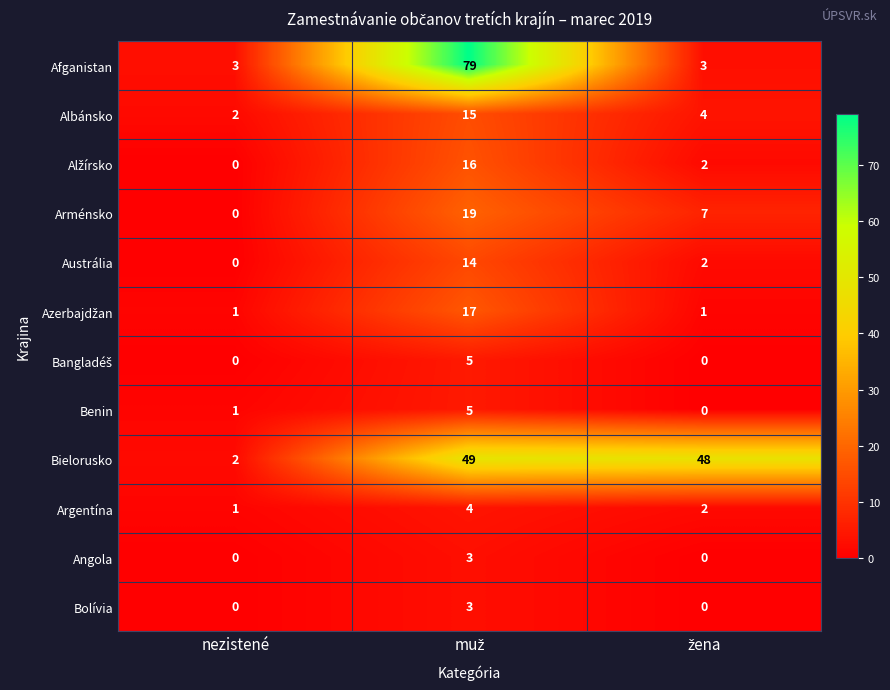

True or false: Arménsko has a value of 0 at nezistené.

True